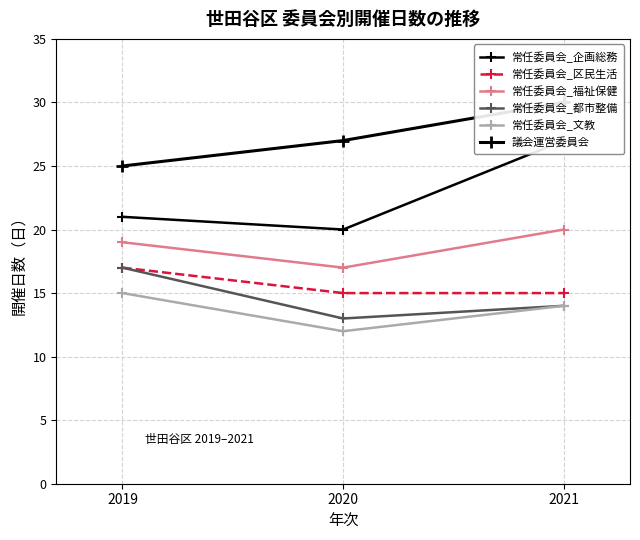

Is the value of 常任委員会_区民生活 at 2021 greater than the value of 常任委員会_福祉保健 at 2019?

No